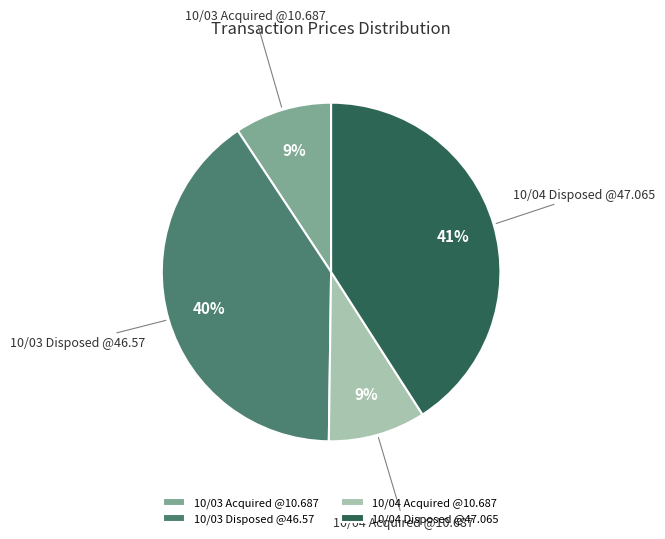

How many segments does this pie chart have?

4